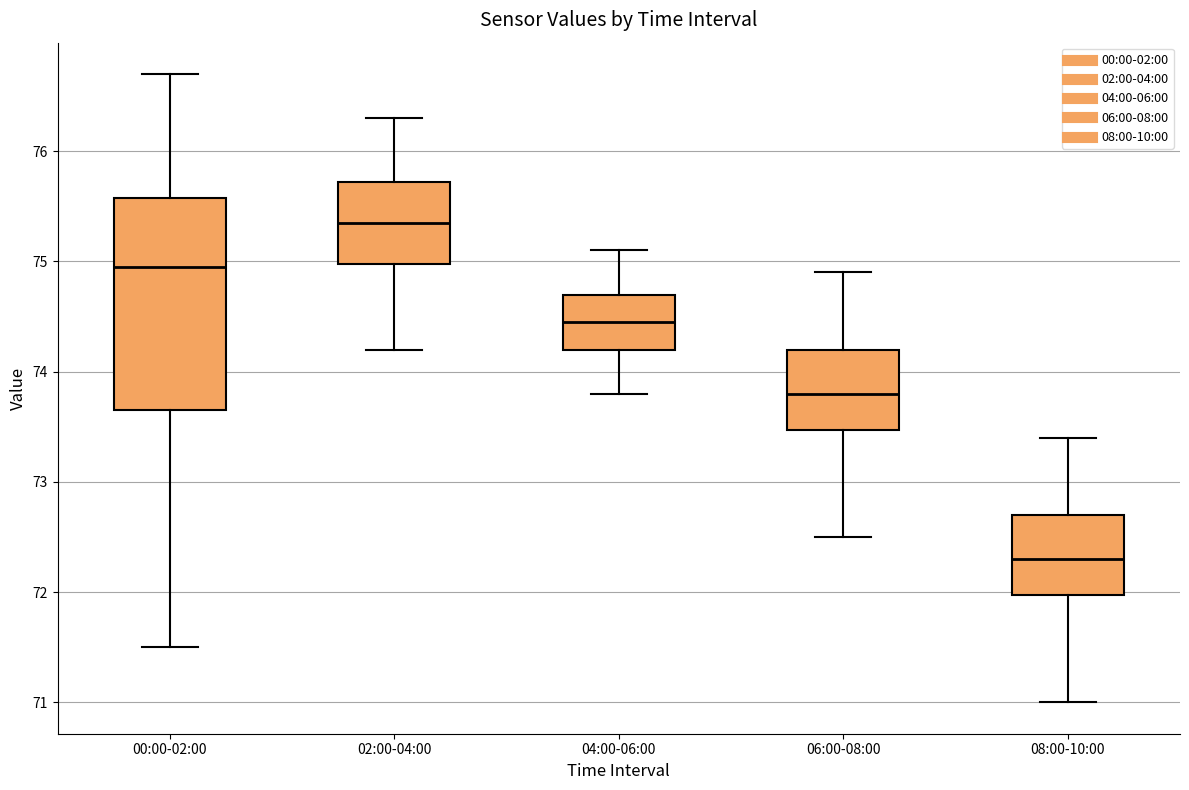

Reading left to right, read every box against the y-axis: the position of its median line, the range the box covers, and the ends of its whiskers. The values are not printed on the chart, so give them approximately, as read against the axis.

00:00-02:00: median 75.0, box 73.7 to 75.6, whiskers 71.5 to 76.7
02:00-04:00: median 75.4, box 75.0 to 75.7, whiskers 74.2 to 76.3
04:00-06:00: median 74.5, box 74.2 to 74.7, whiskers 73.8 to 75.1
06:00-08:00: median 73.8, box 73.5 to 74.2, whiskers 72.5 to 74.9
08:00-10:00: median 72.3, box 72.0 to 72.7, whiskers 71.0 to 73.4